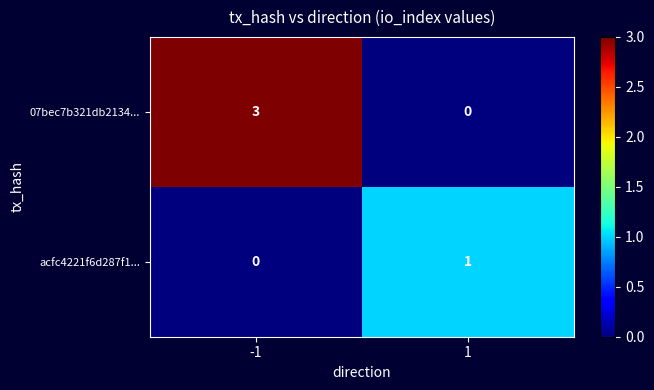

What is the spread (max minus min) of values at 1?

1